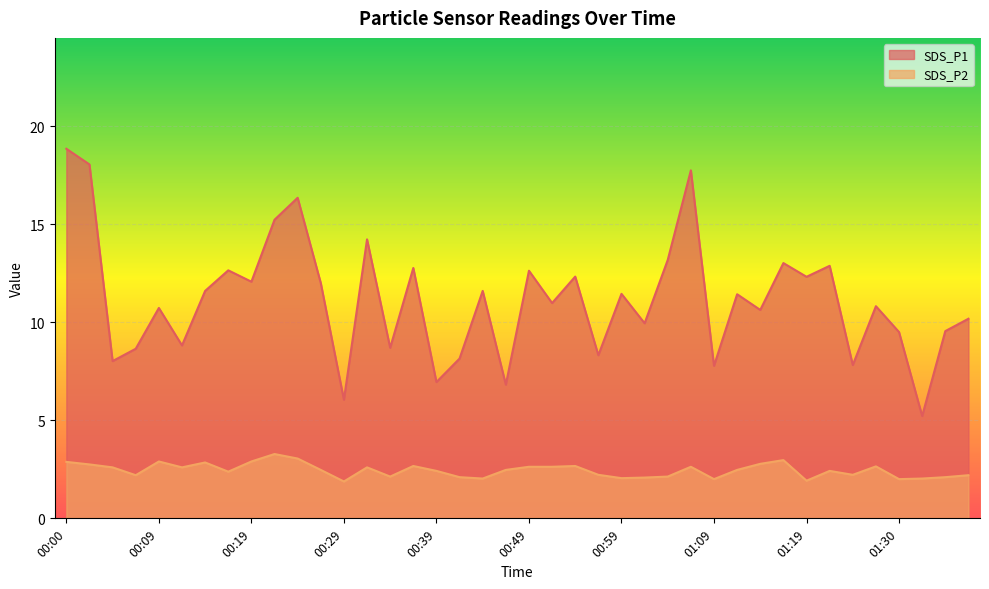

Does the chart display data point markers on the line(s)?

No